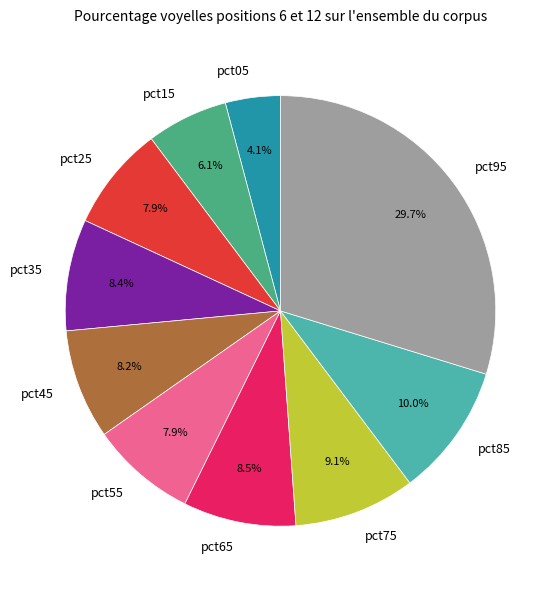

Does pct35 represent more than half of the total?

No